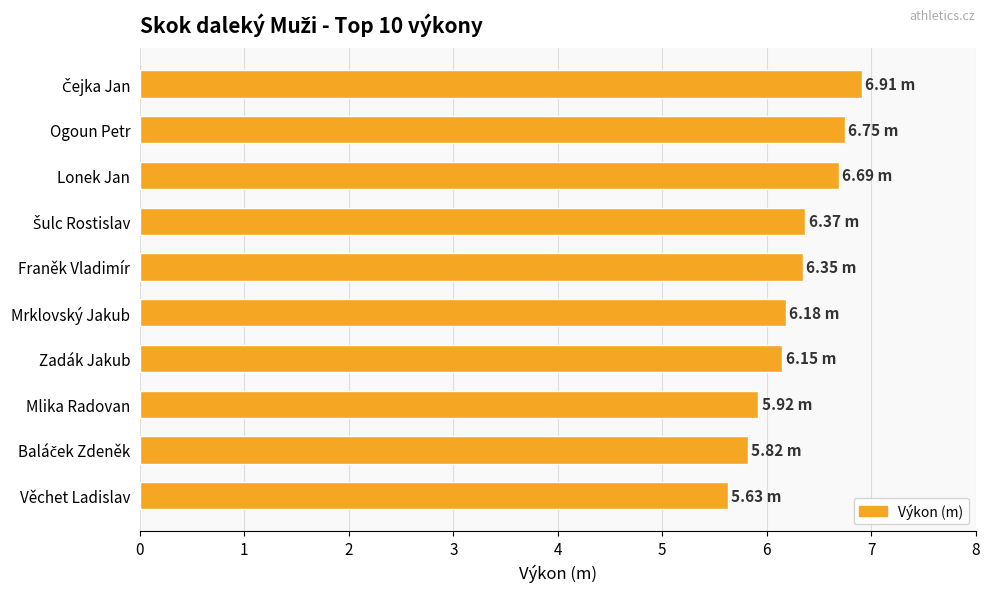

What is the label of the 6th bar from the bottom?

Franěk Vladimír